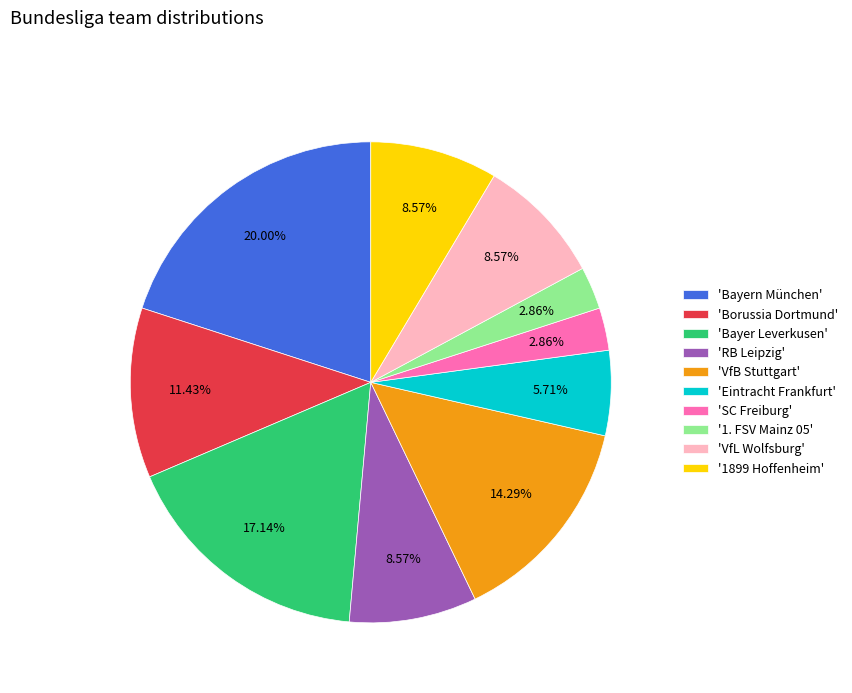

To the nearest percent, what is the difference between the largest and smallest slice percentages?

17%